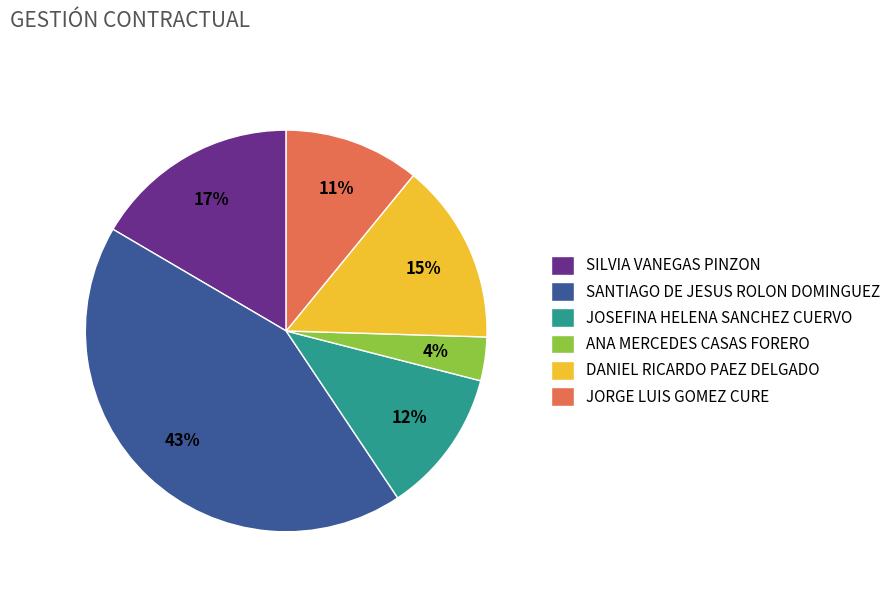

Do DANIEL RICARDO PAEZ DELGADO and SILVIA VANEGAS PINZON together represent more than half of the pie?

No